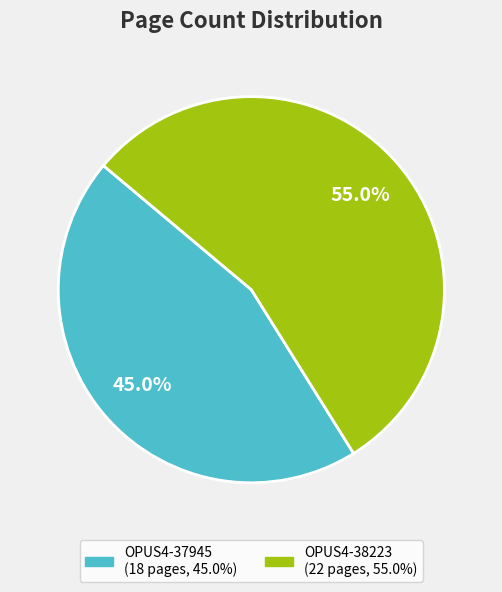

Is OPUS4-38223 the majority of the pie?

Yes